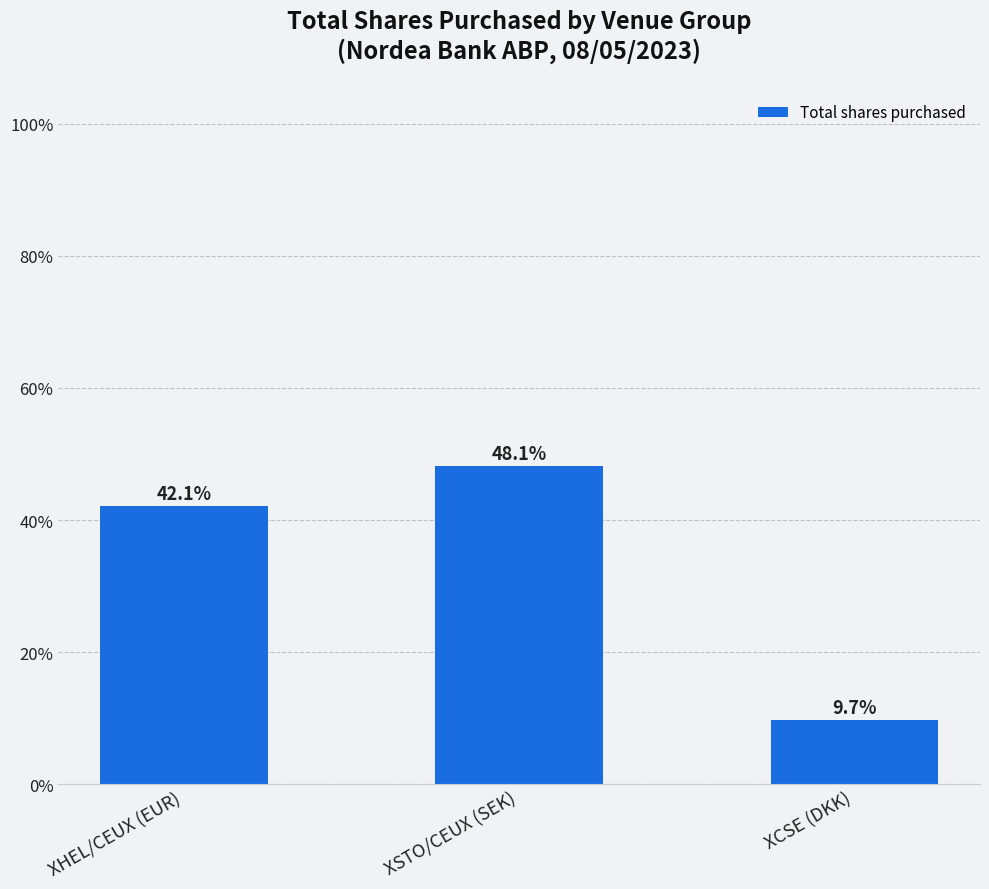

At which category does the chart reach its minimum across all series?

XCSE (DKK)